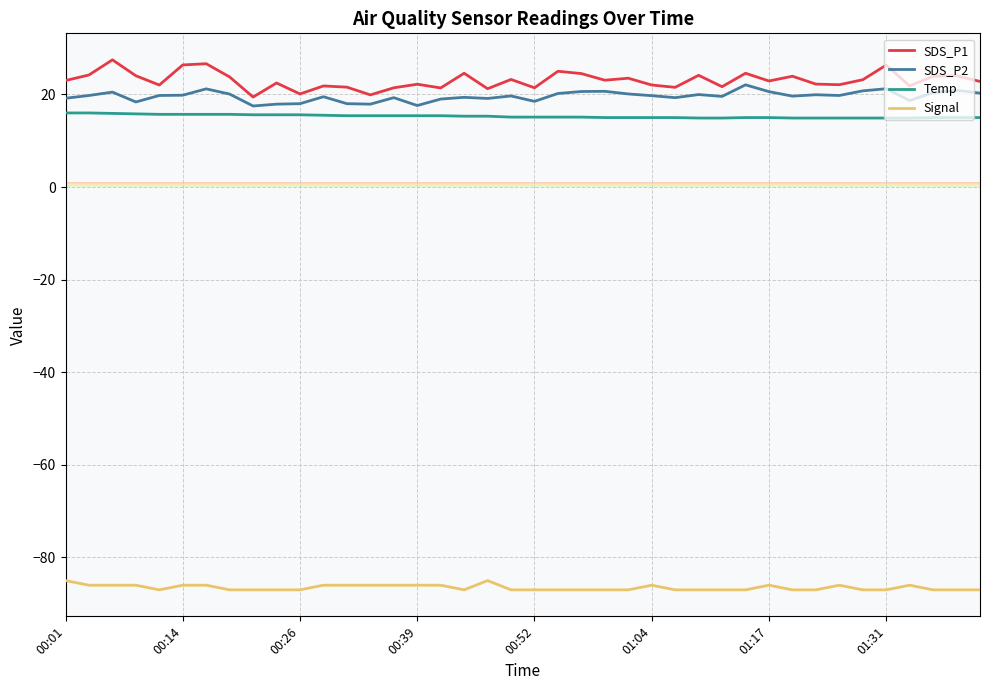

Does the chart display data point markers on the line(s)?

No